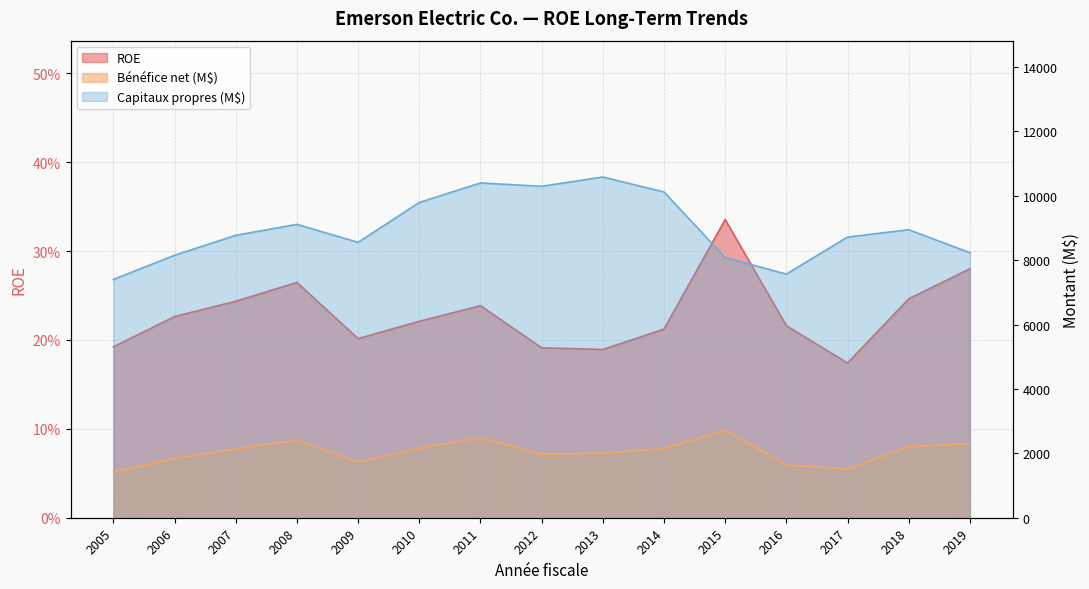

Where is the first local maximum for Capitaux propres (M$)?

2008